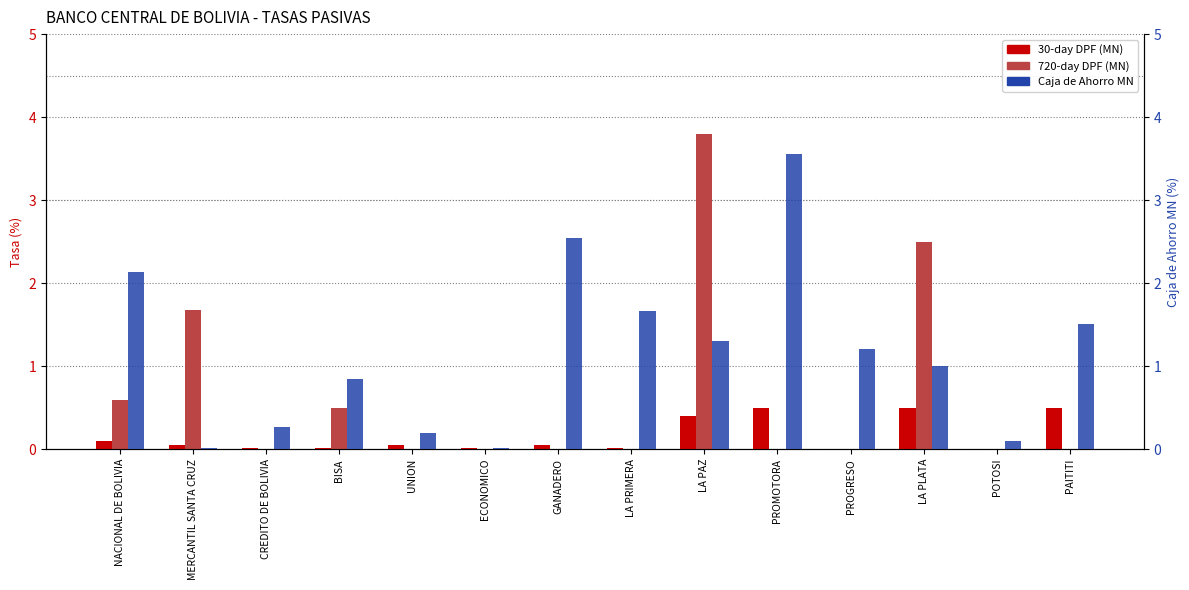

True or false: col_7 (720-day DPF) has a value of 0.0 at PAITITI.

True